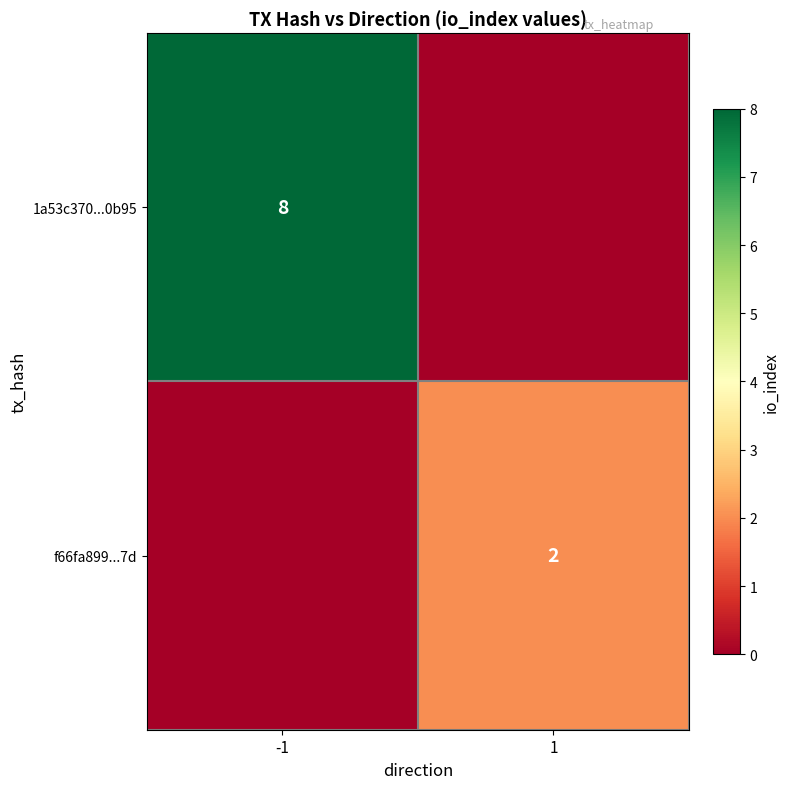

The value of 1a53c370...0b95 at -1 is 8. True or false?

True